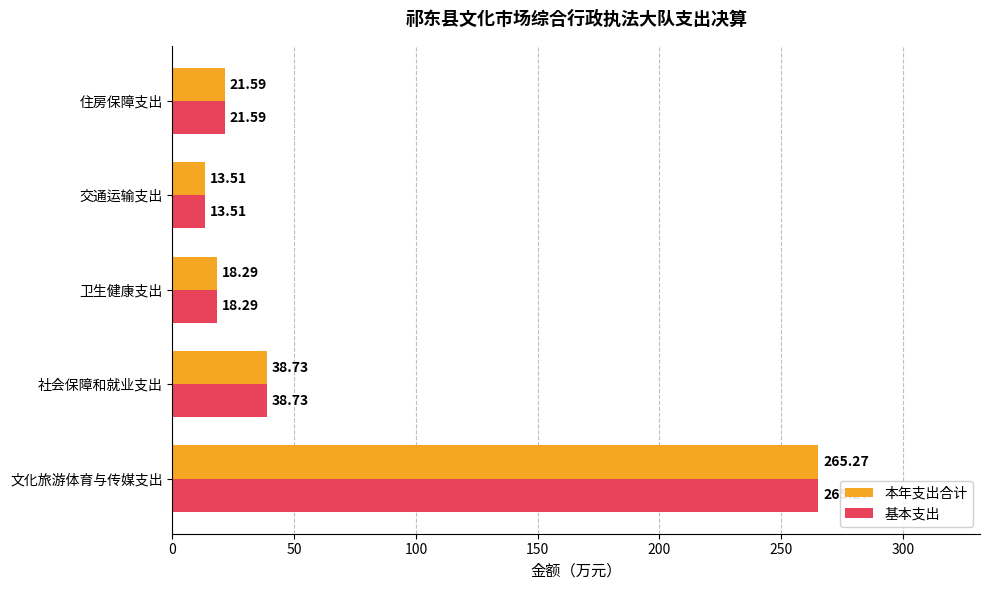

At which label is 本年支出合计 closest to 139?

社会保障和就业支出